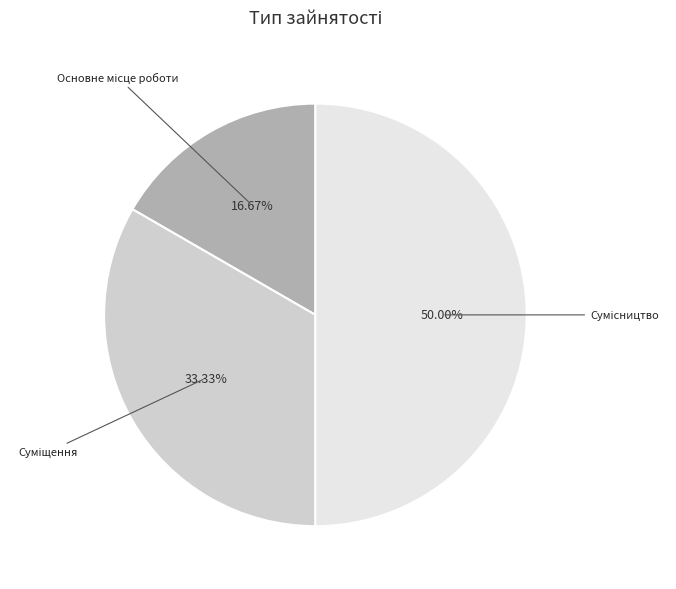

Is there any slice that represents more than half of the pie?

No